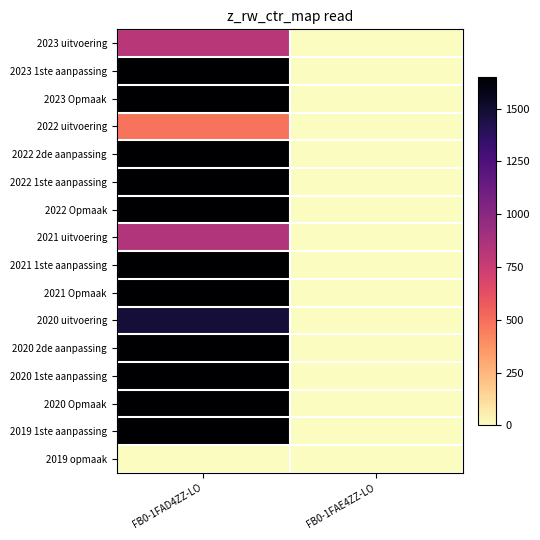

How many categories are shown in the chart?

2